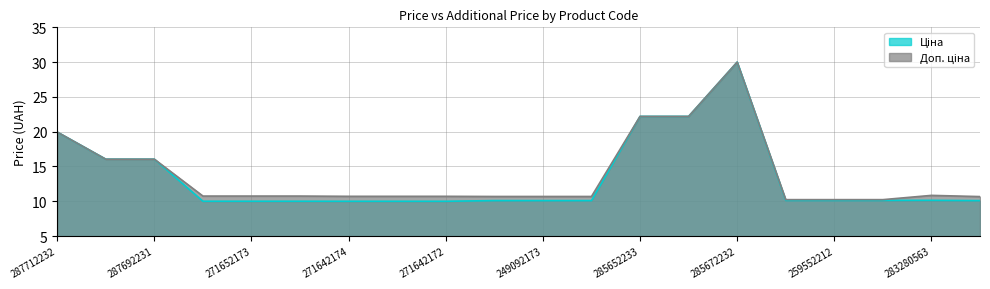

Which label corresponds to the smallest value in the chart?

271642174